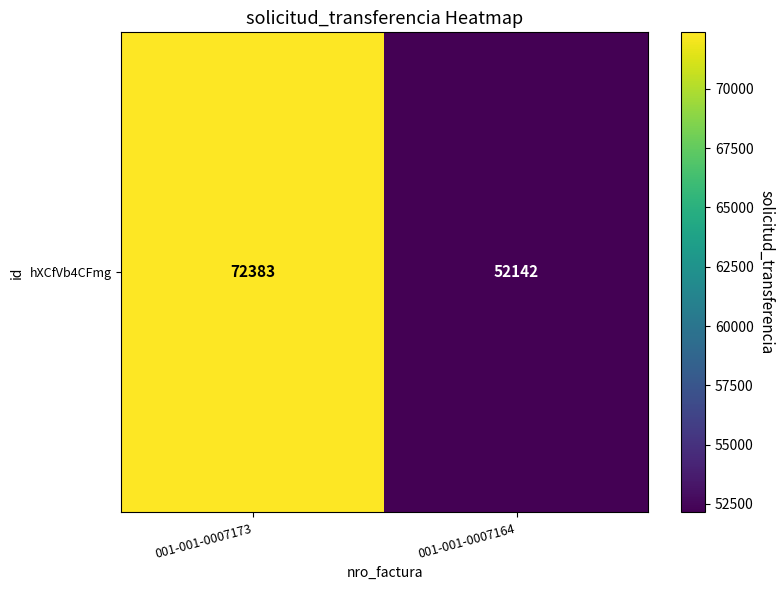

List the labels in order of value, smallest first.

001-001-0007164, 001-001-0007173